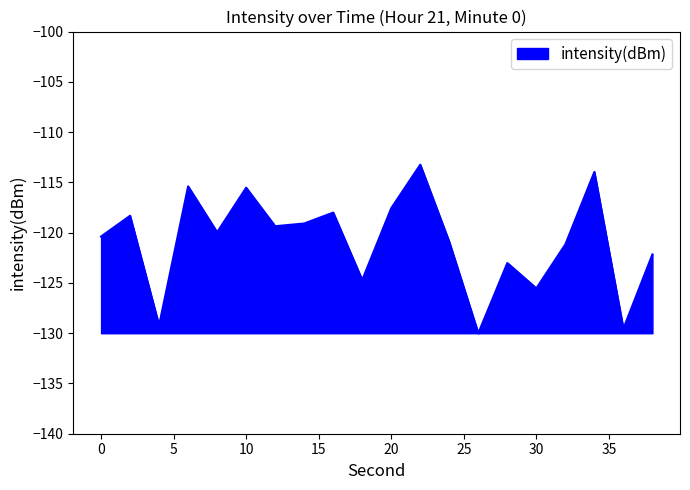

What is the minimum value shown in the chart?

-130.0